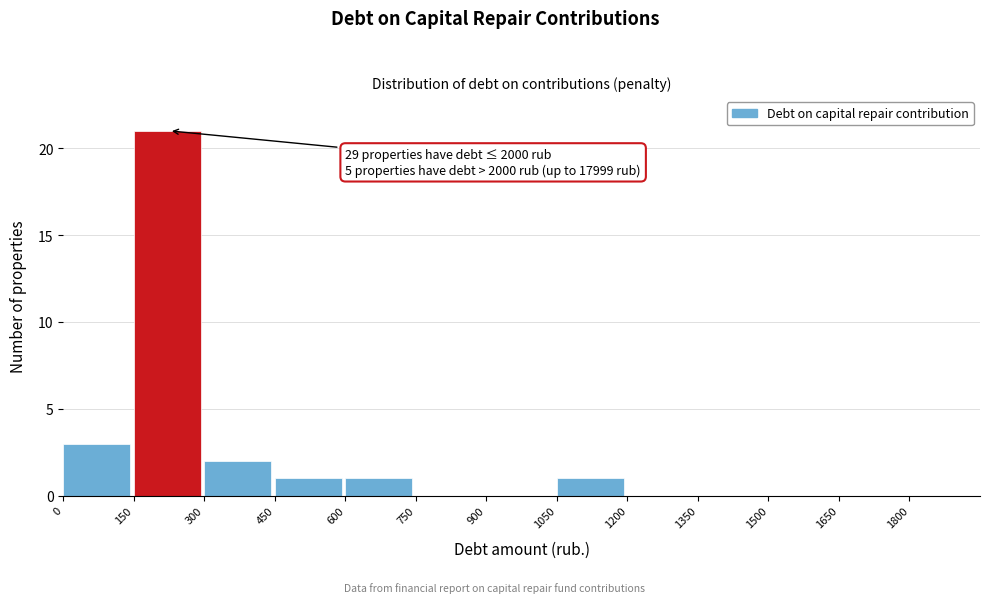

Which range on the x-axis has the tallest bar?

150 to 300